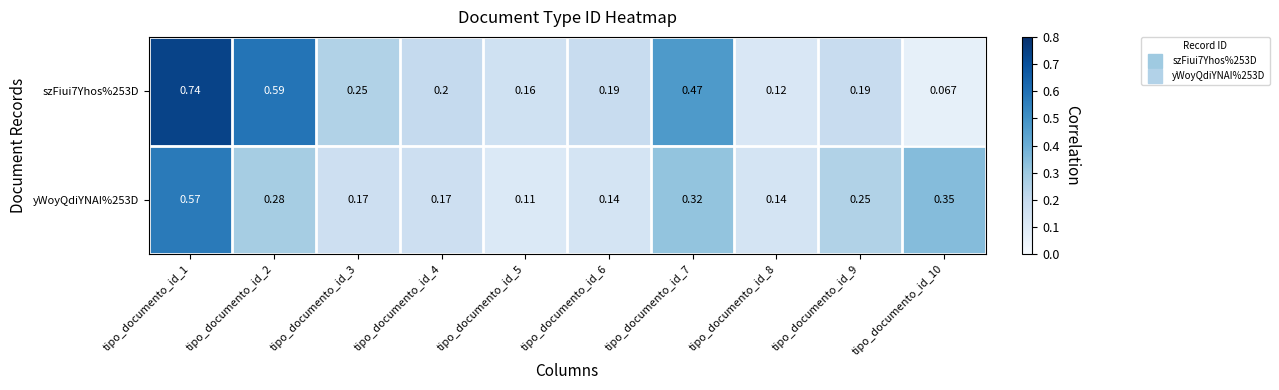

Which category has the lowest value across all series?

tipo_documento_id_10